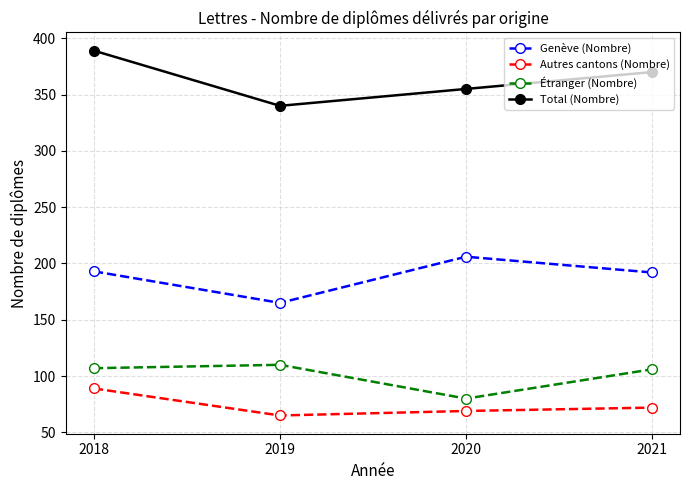

What is the value of the Étranger (Nombre) point at the 3rd from the left?

80